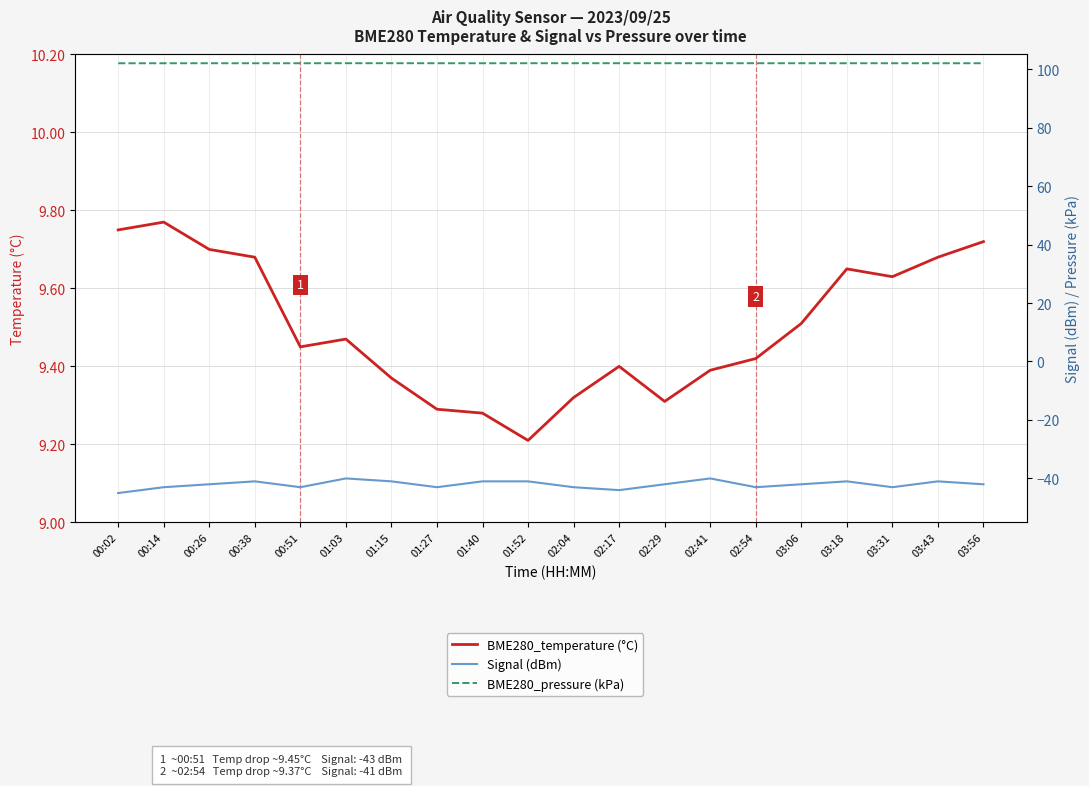

What are all the series names shown in the legend?

BME280_temperature (°C), Signal (dBm), BME280_pressure (kPa)